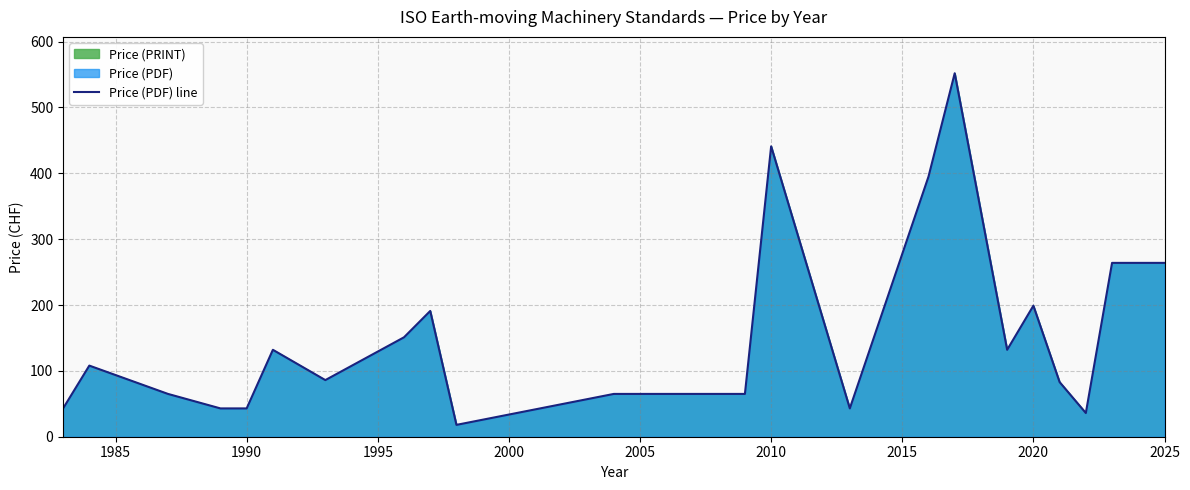

The chart shows a value of 129 at 2010. True or false?

False